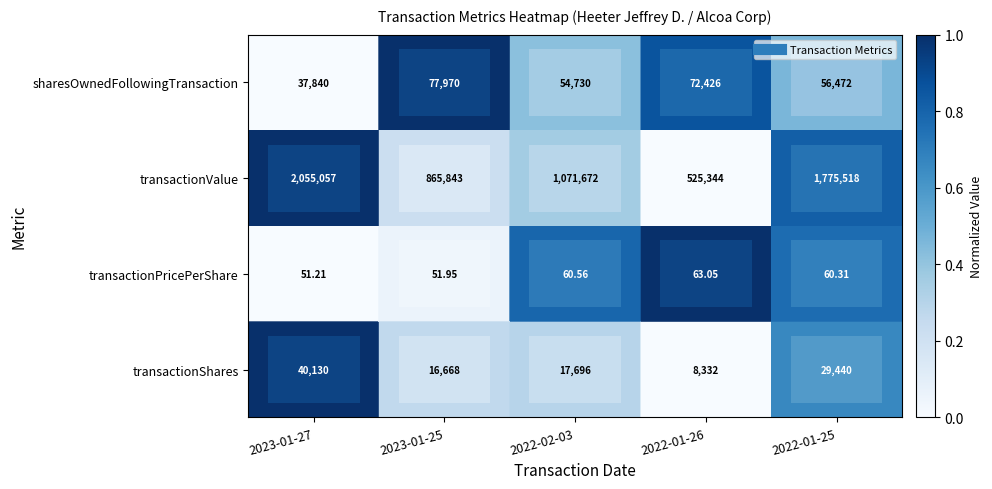

Which label corresponds to the largest value in the chart?

2023-01-27